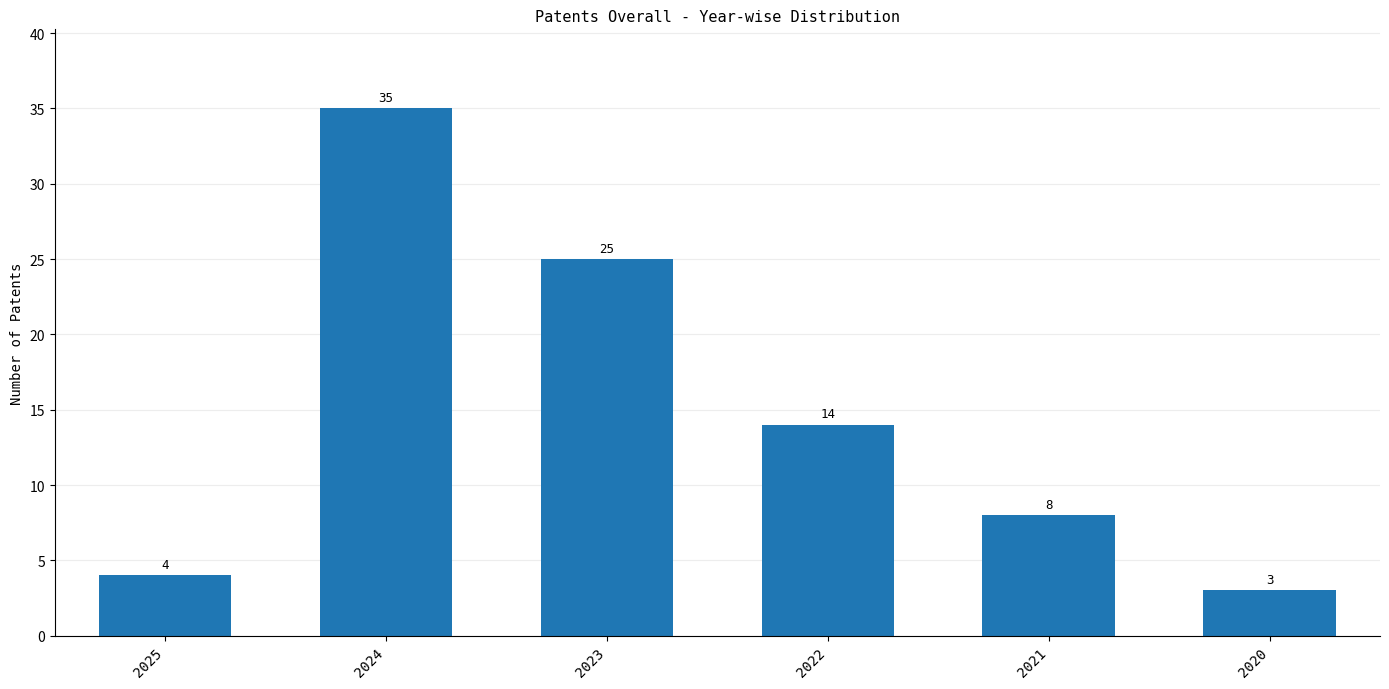

Rank the categories by value from lowest to highest.

2020, 2025, 2021, 2022, 2023, 2024